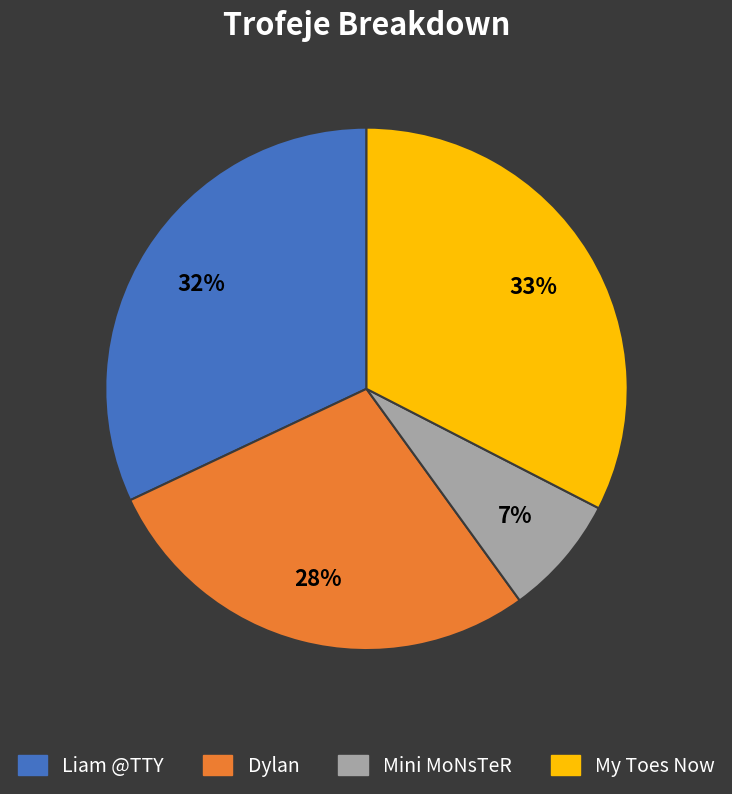

To the nearest percent, what is the combined percentage of Mini MoNsTeR and Dylan?

35%